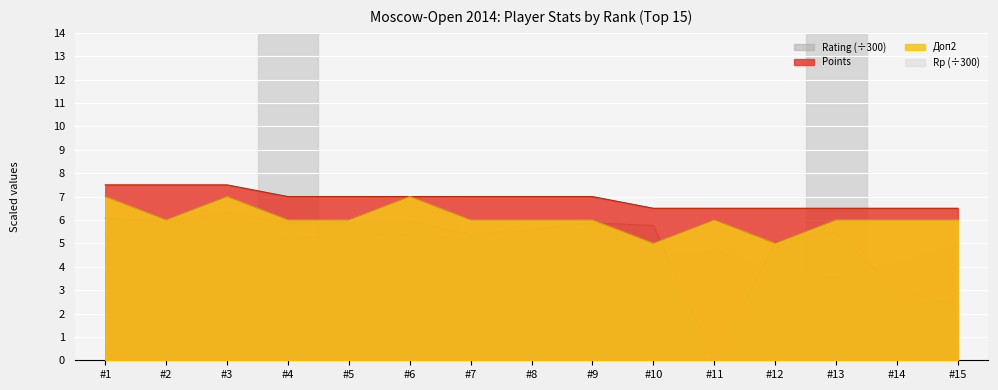

At which label does Rp (÷300) first exceed 4?

#1